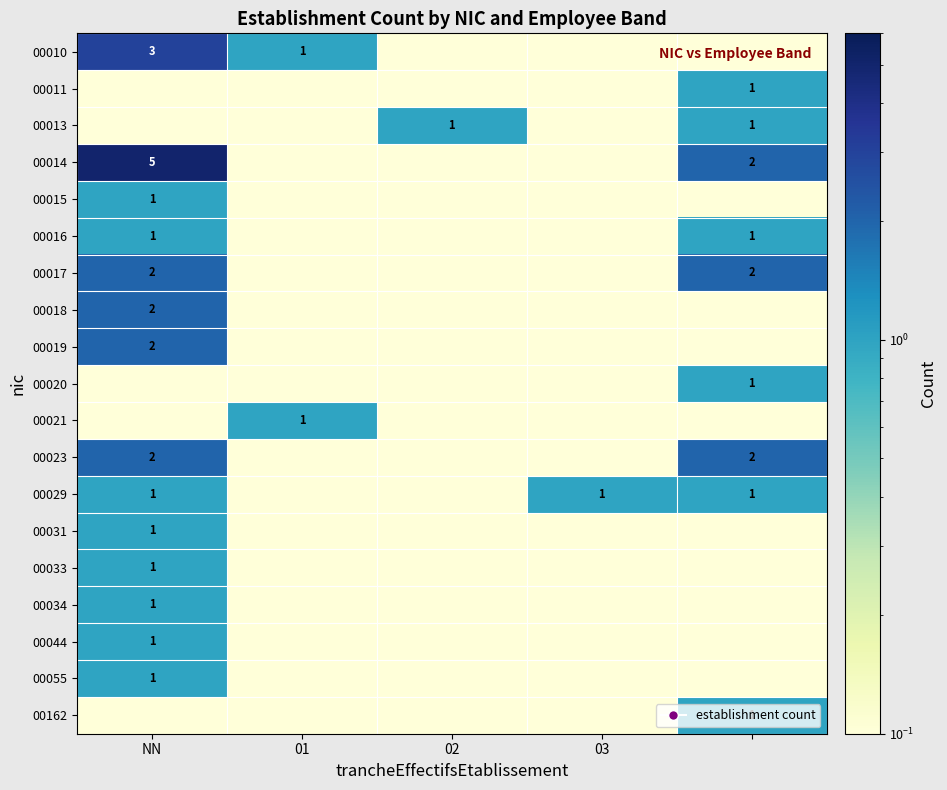

What is the difference between the highest and lowest values at 4?

1.9